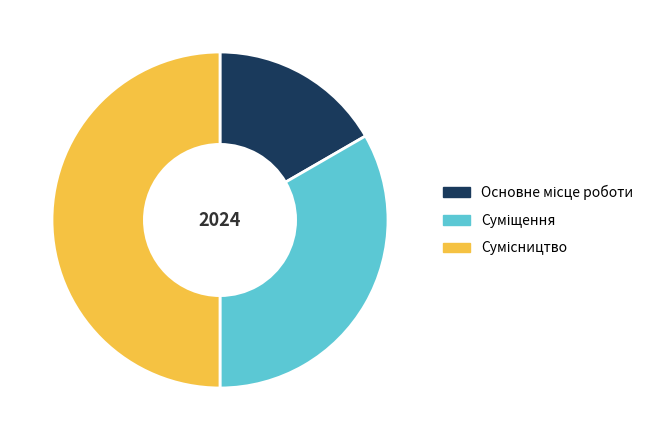

What percentage is the Сумісництво slice, to the nearest percent?

50%